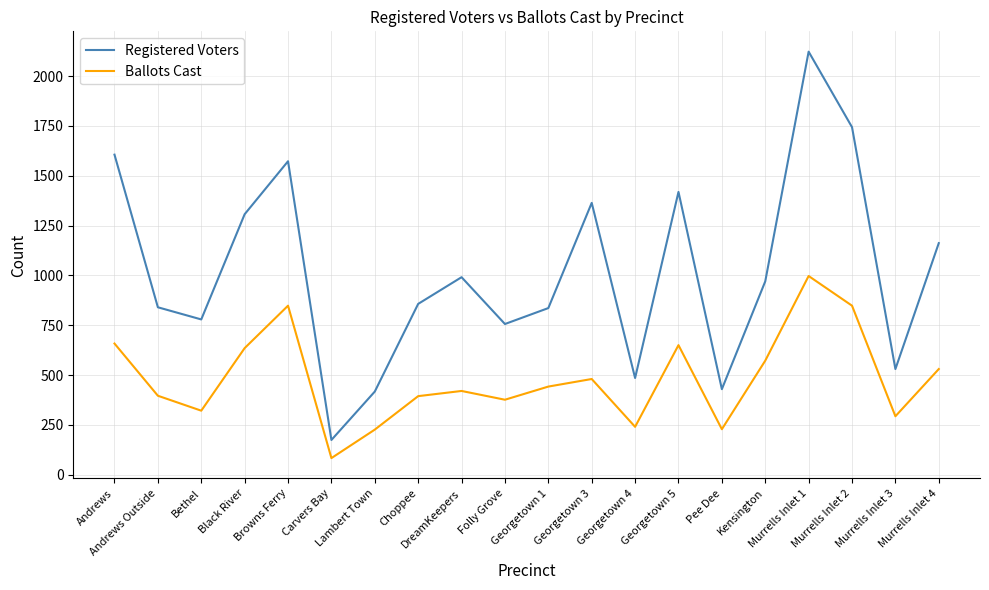

What is the spread (max minus min) of values at Murrells Inlet 2?

896